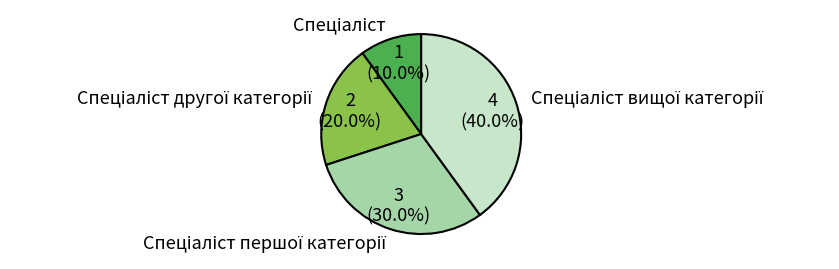

To the nearest percent, what is the average slice percentage?

25%